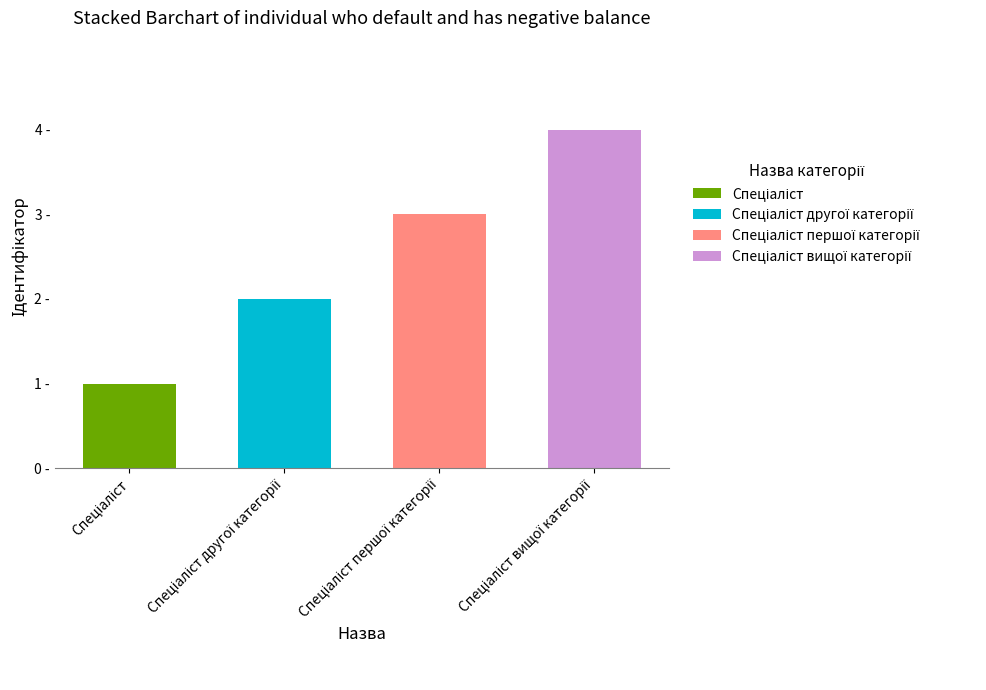

At which category is the sum across all series the highest?

Спеціаліст вищої категорії